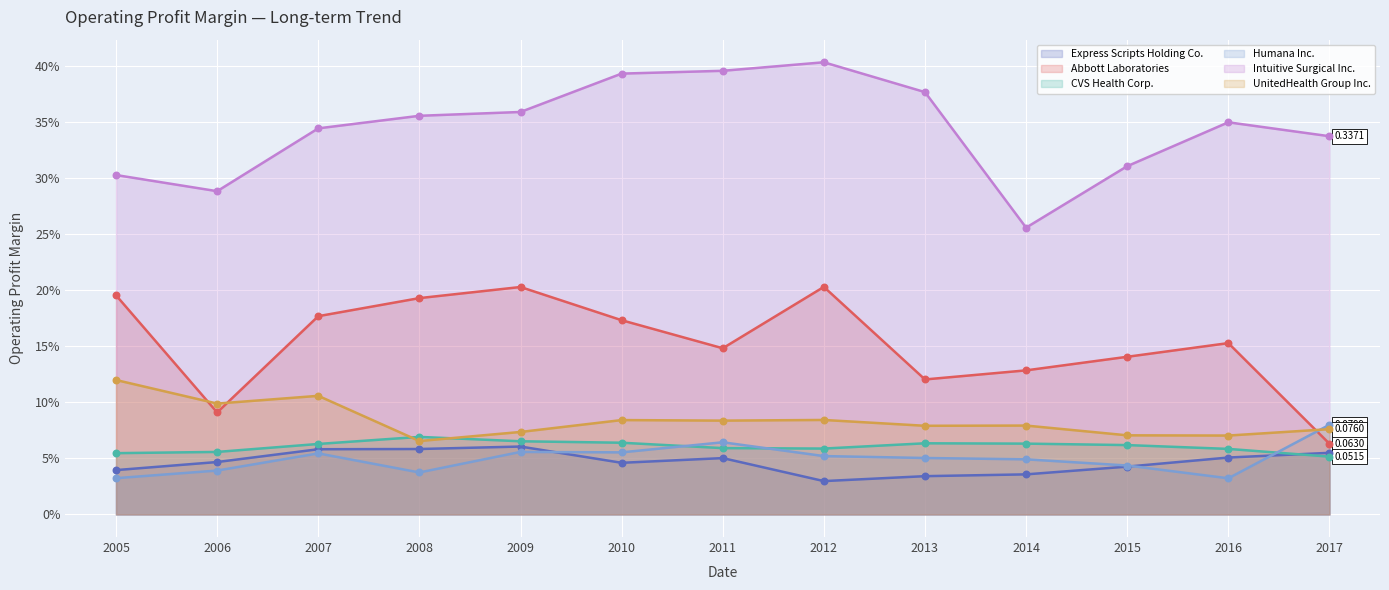

Which series has the largest total across all categories?

Intuitive Surgical Inc.